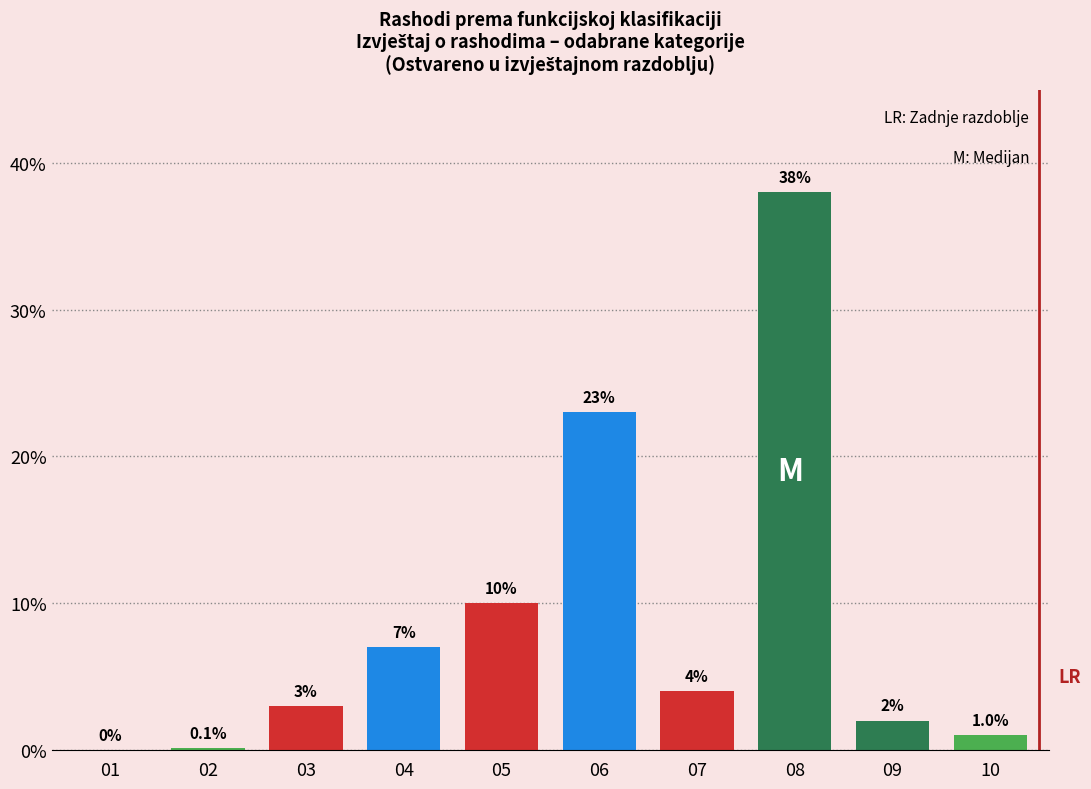

Reading left to right, list all the values displayed in this chart.

01=0.0	02=0.1	03=3.0	04=7.0	05=10.0	06=23.0	07=4.0	08=38.0	09=2.0	10=1.0